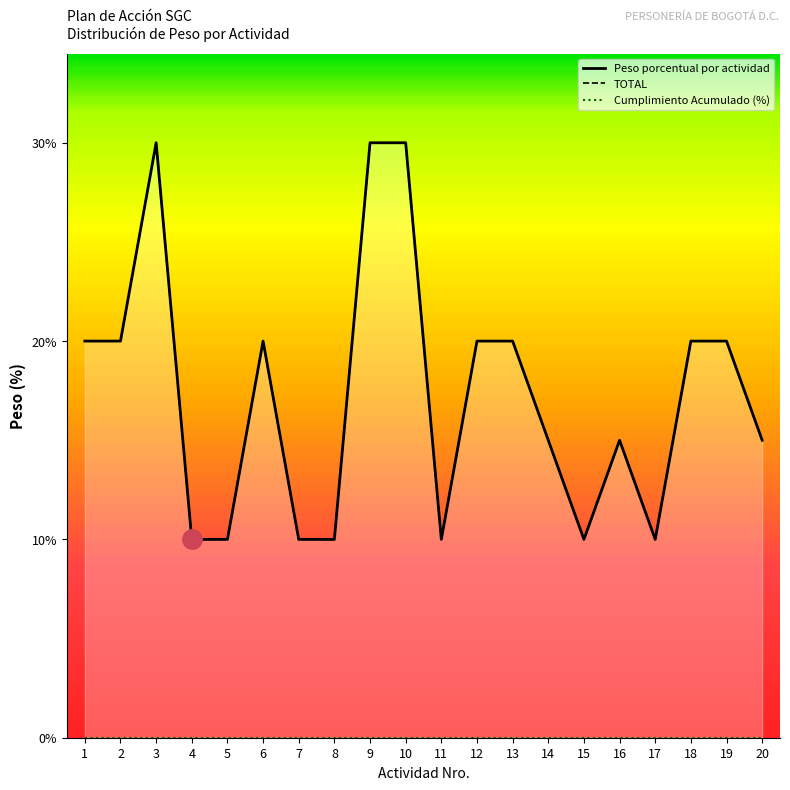

Reading left to right, what are all the values shown in this chart?

Peso porcentual por actividad: 2.0	2.0	3.0	1.0	1.0	2.0	1.0	1.0	3.0	3.0	1.0	2.0	2.0	1.5	1.0	1.5	1.0	2.0	2.0	1.5
TOTAL: 2.0	2.0	3.0	1.0	1.0	2.0	1.0	1.0	3.0	3.0	1.0	2.0	2.0	1.5	1.0	1.5	1.0	2.0	2.0	1.5
Cumplimiento Acumulado (%): 0.0	0.0	0.0	0.0	0.0	0.0	0.0	0.0	0.0	0.0	0.0	0.0	0.0	0.0	0.0	0.0	0.0	0.0	0.0	0.0